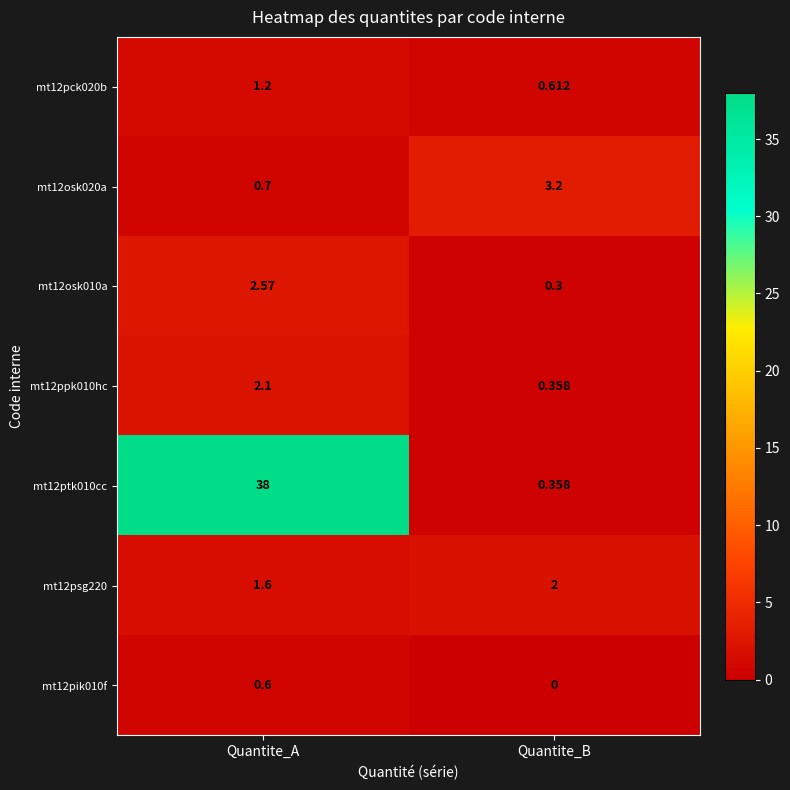

At which category is the sum across all series the highest?

Quantite_A